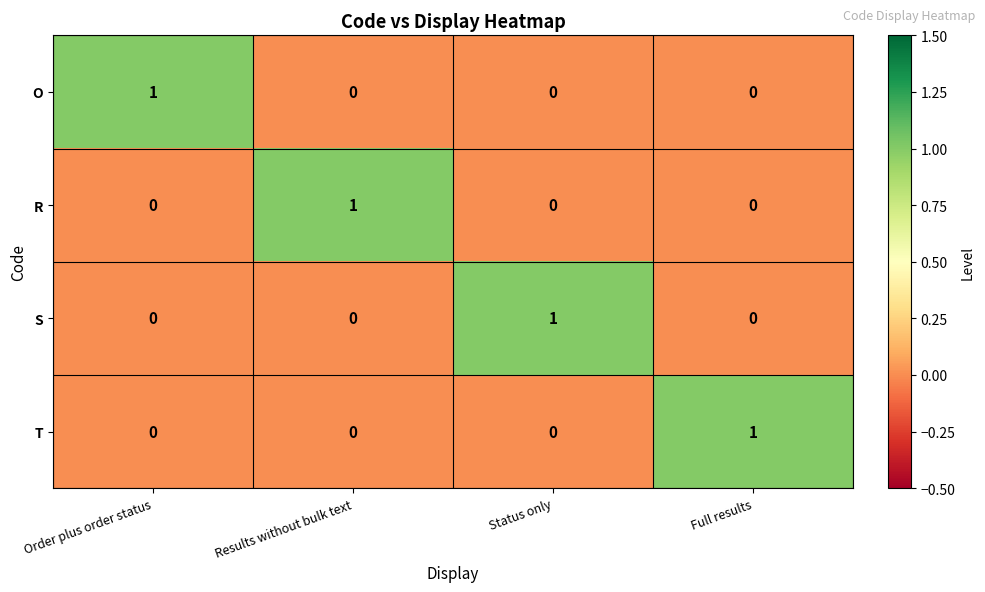

Which category has the highest value in the T series?

Full results